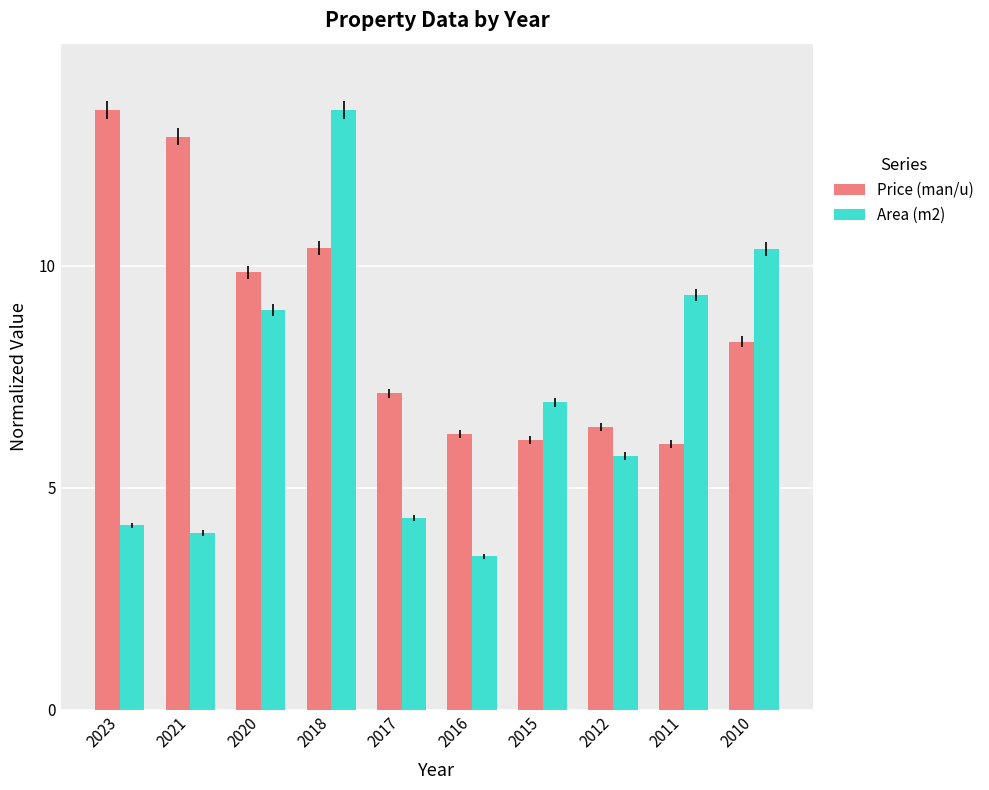

At which category is the sum across all series the highest?

2018